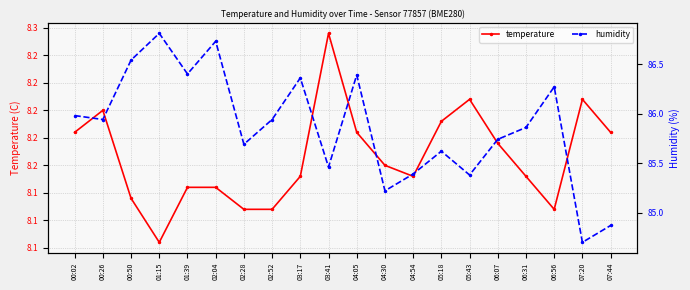

Between 00:26 and 00:50, which series saw the biggest shift?

humidity